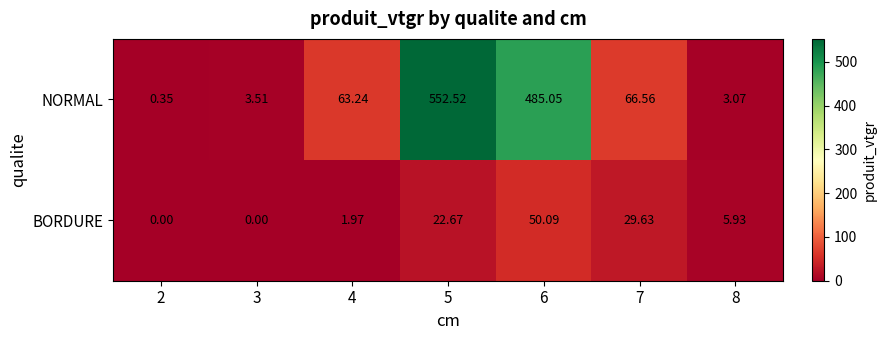

Is the value of NORMAL at 3 greater than the value of BORDURE at 3?

Yes